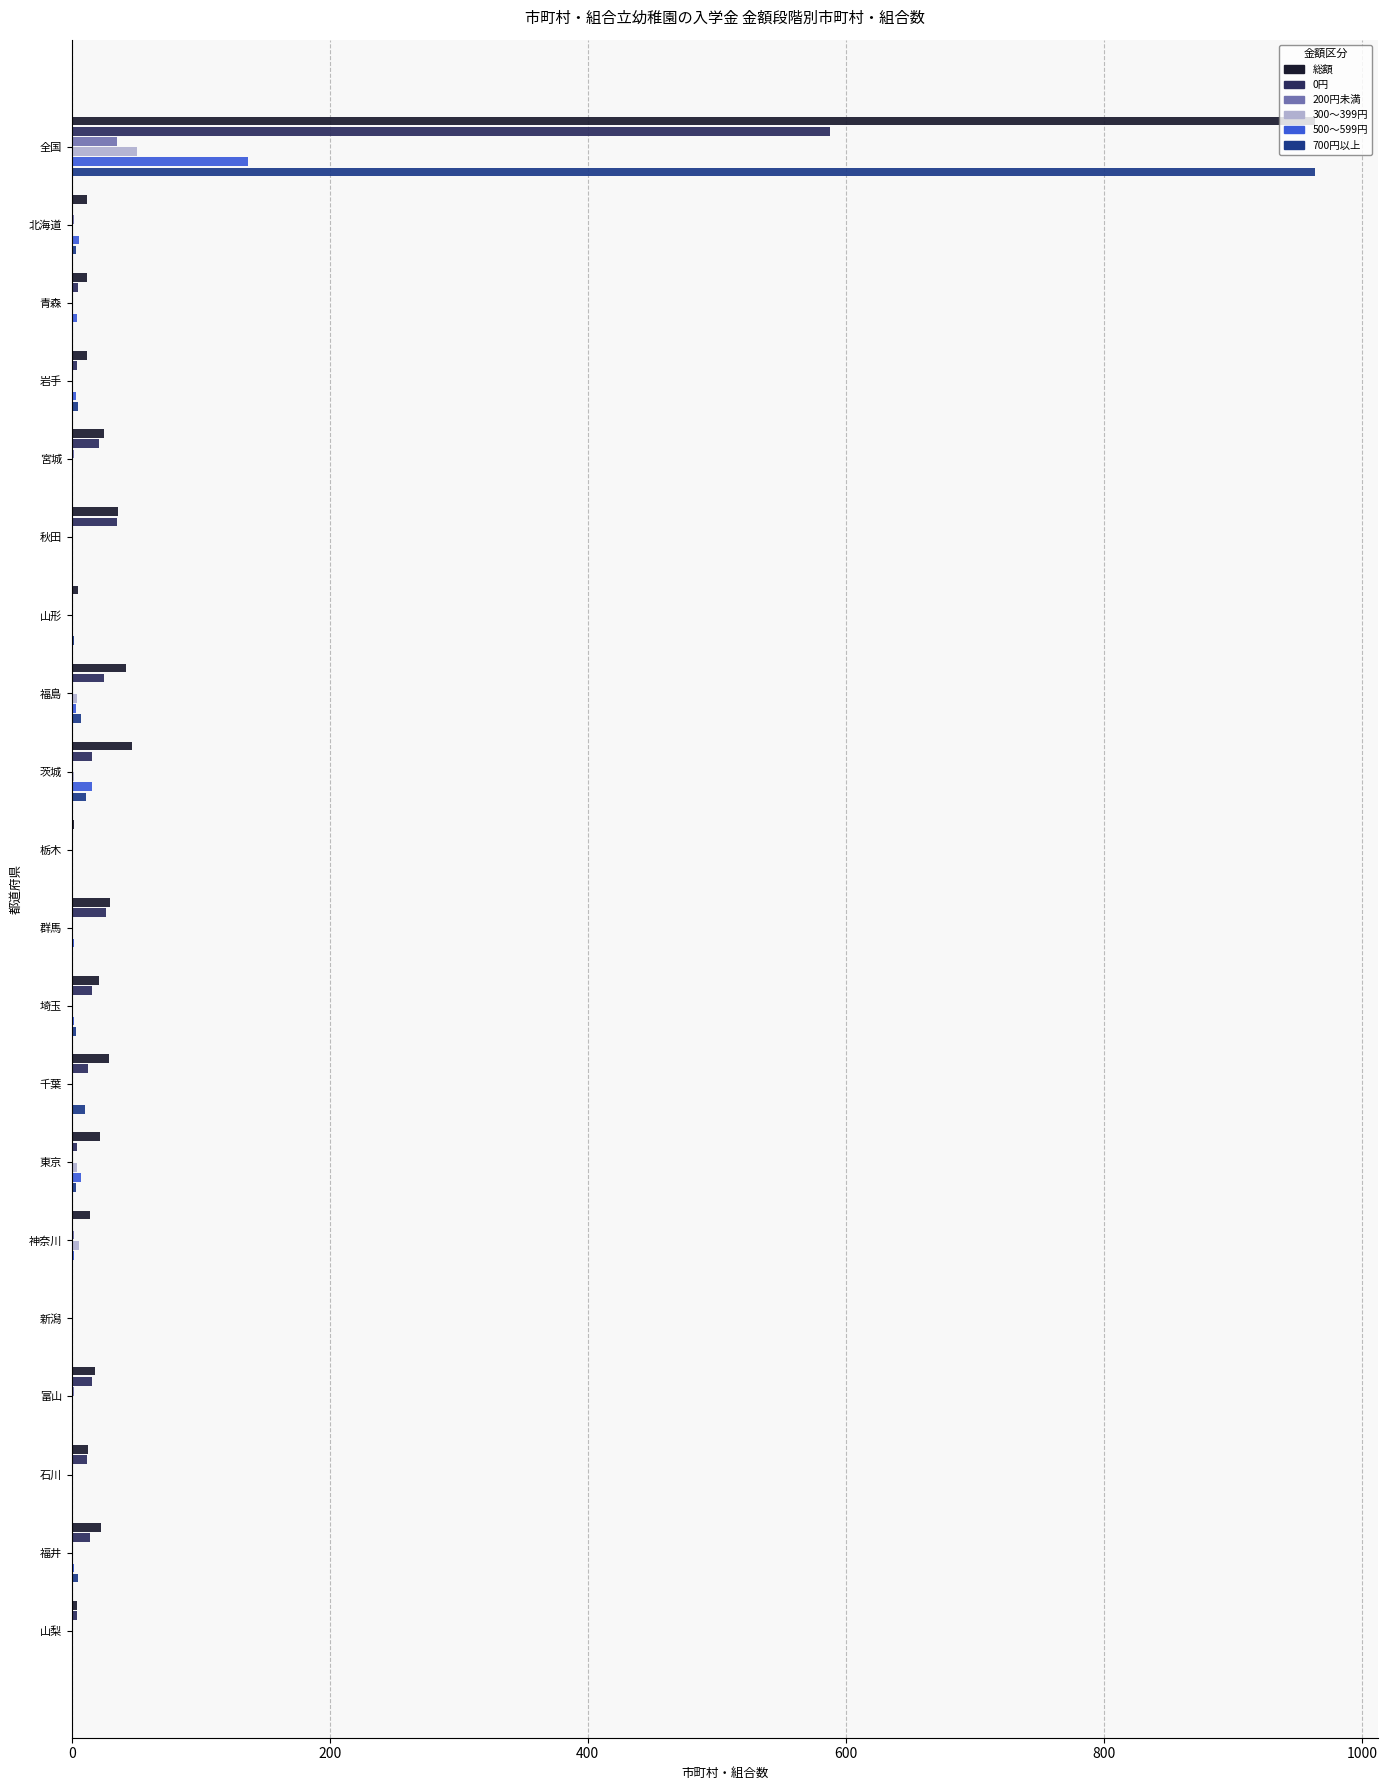

How many distinct data groups are displayed?

6